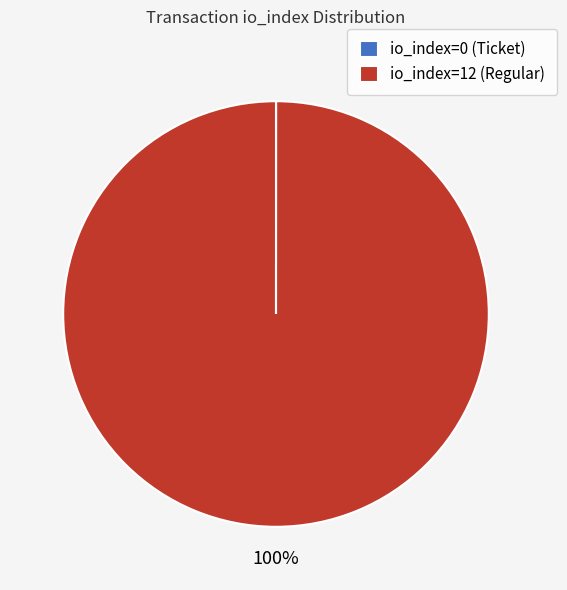

Is it true that io_index=12 (Regular) is 91% of the pie?

False